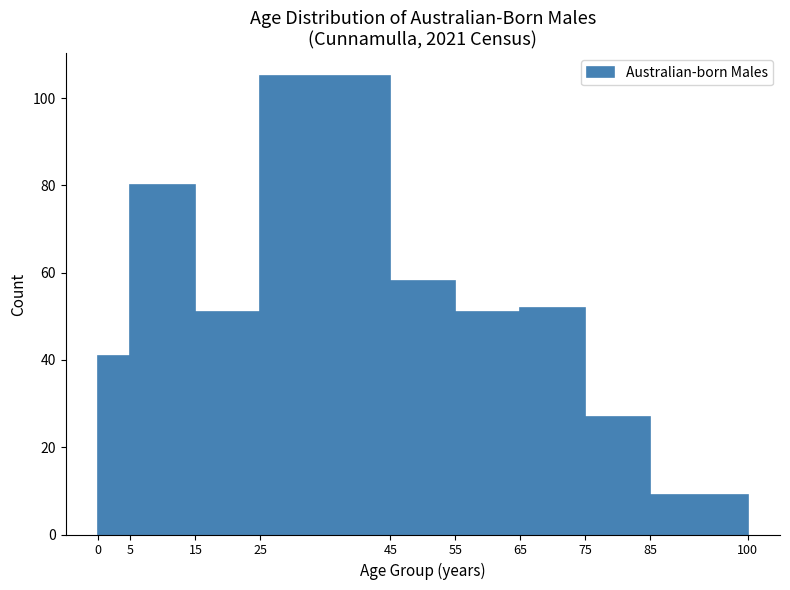

How tall is the bar that spans 85 to 100 on the x-axis? The values are not printed on the chart, so give them approximately, as read against the axis.

10